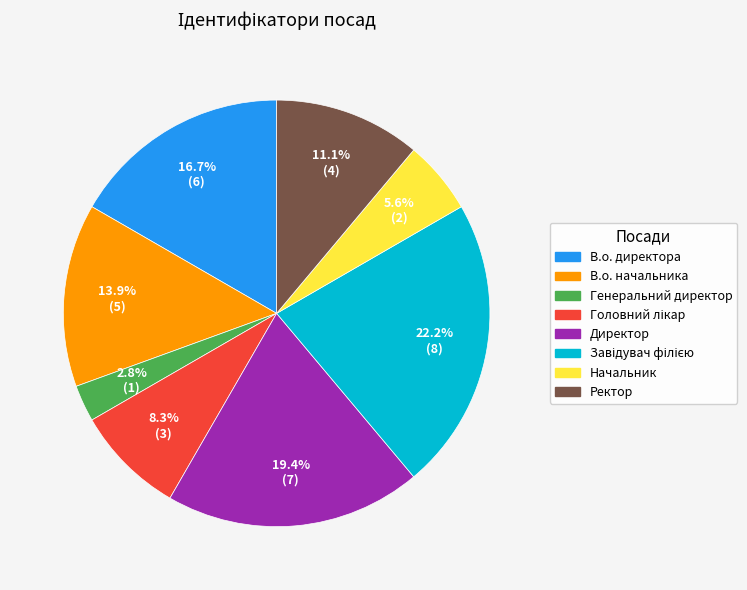

How many segments does this pie chart have?

8